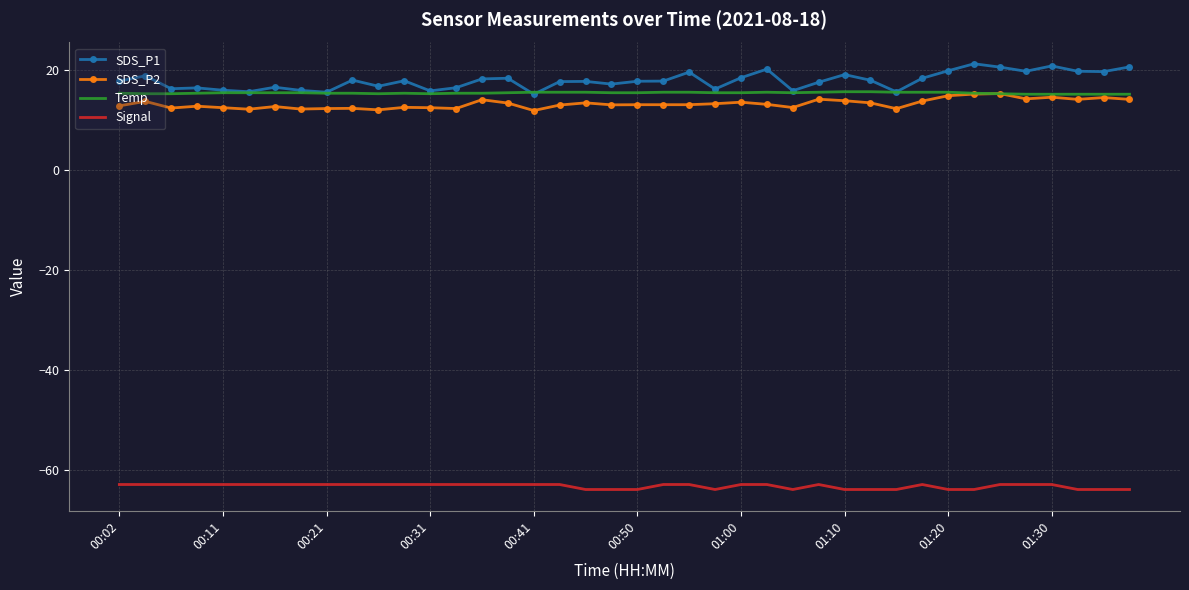

What is the highest value of the Temp series?

15.7